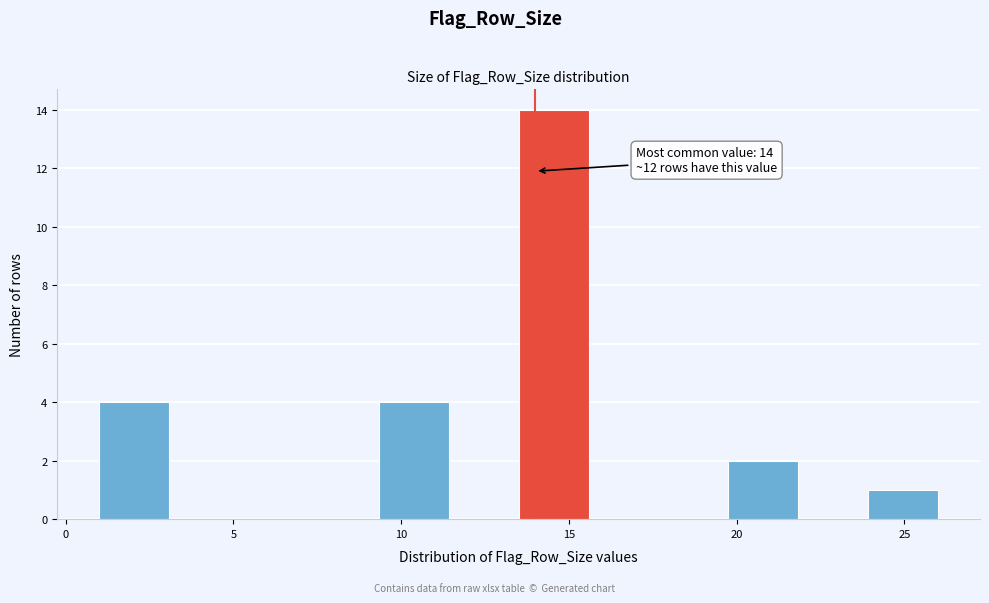

Which range on the x-axis has the tallest bar?

13.5 to 15.5